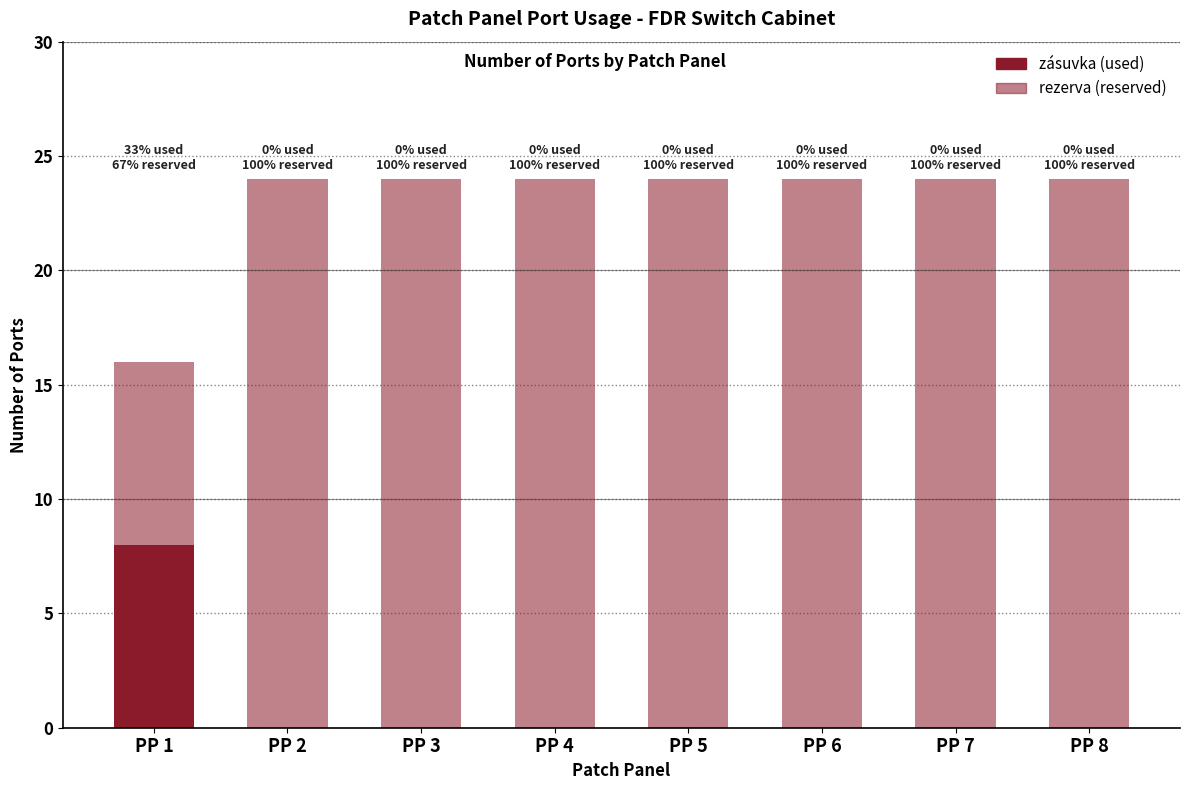

How many groups of bars are there?

8